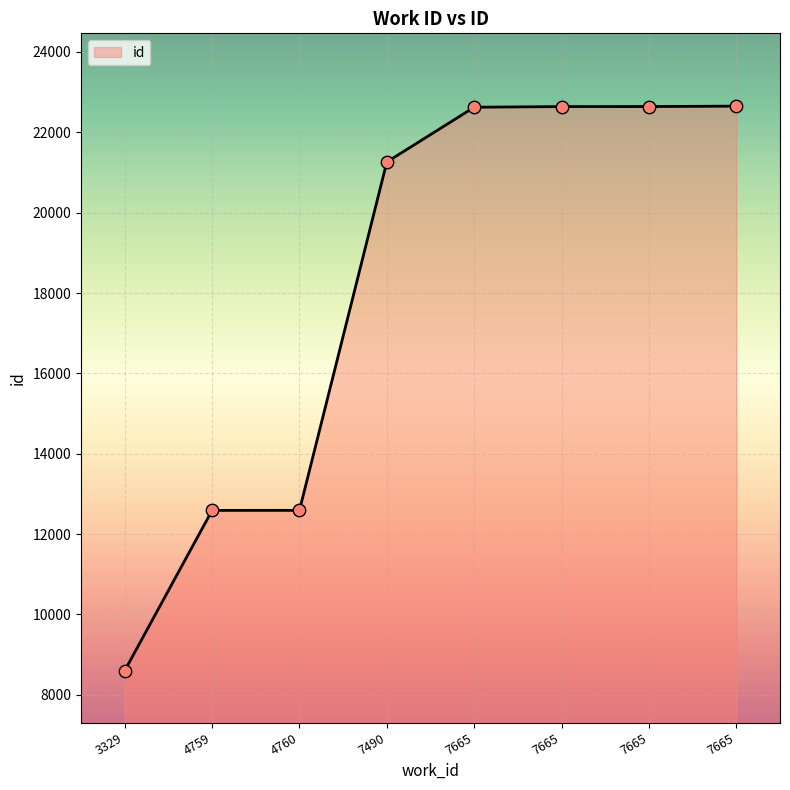

What is the change in value from 4760 to 7665?

+10050